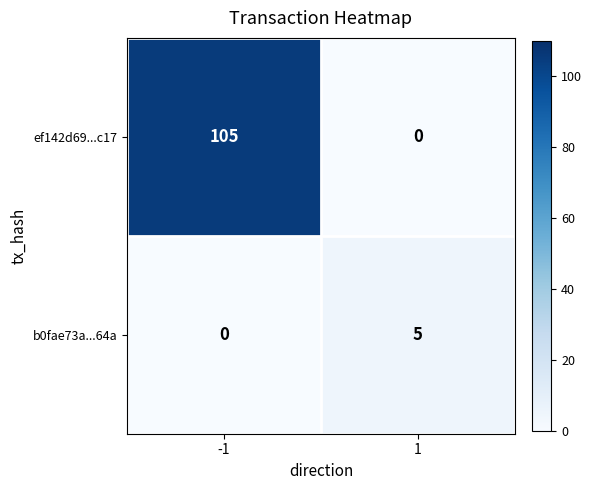

Which series has the largest range (max minus min)?

ef142d69...c17